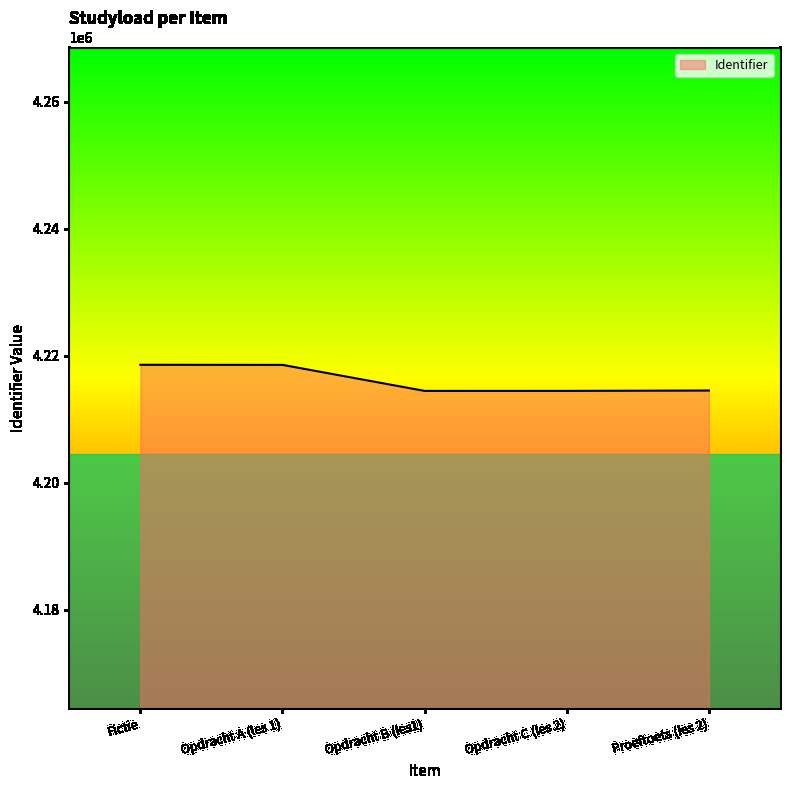

Is it true that the value at Proeftoets (les 2) is 4214529?

True